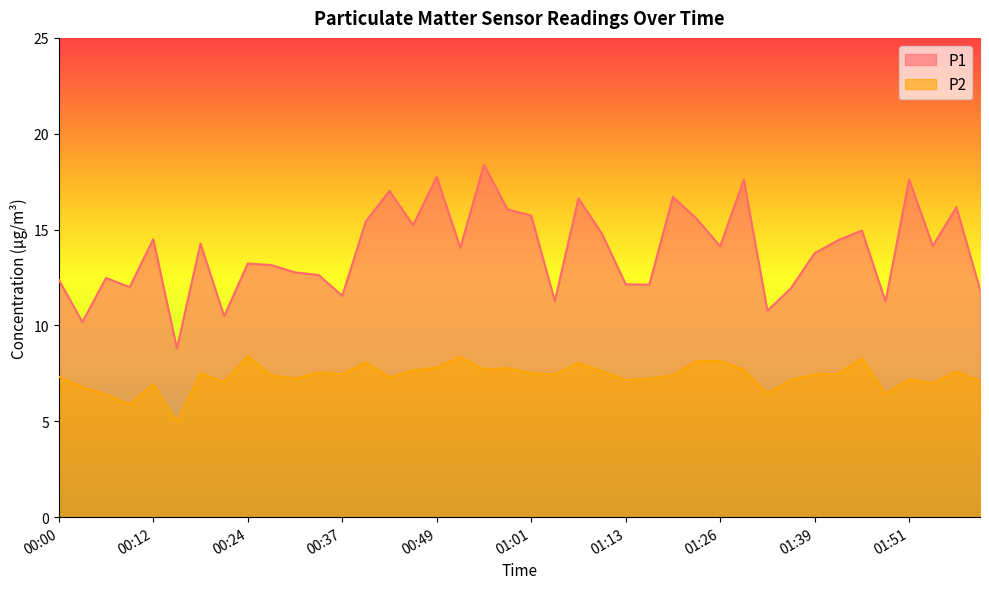

True or false: P1 and P2 cross at least once.

False